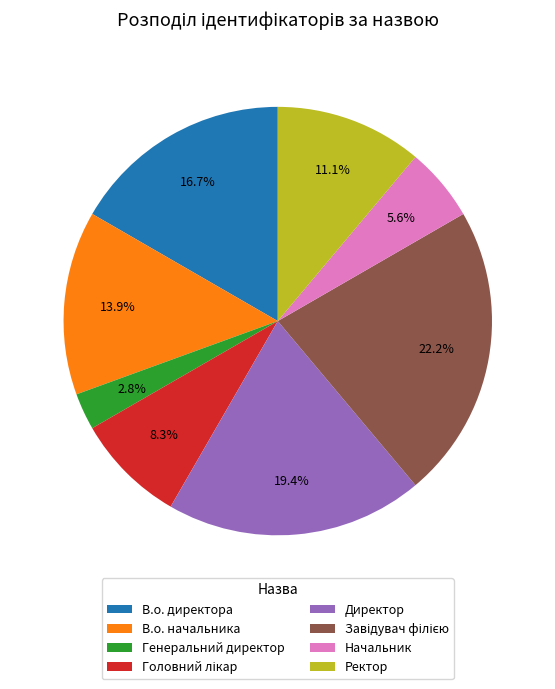

Approximately how many times larger is the value at Начальник compared to Ректор?

0.5